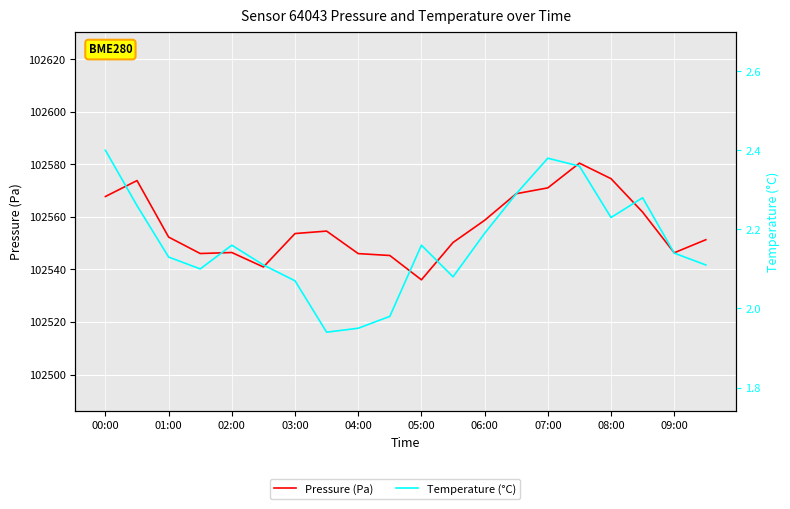

What are all the series names shown in the legend?

Pressure (Pa), Temperature (°C)